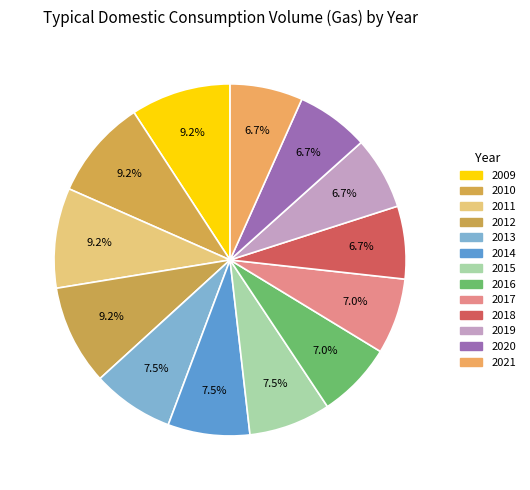

To the nearest percent, what is the combined percentage of 2016 and 2014?

14%